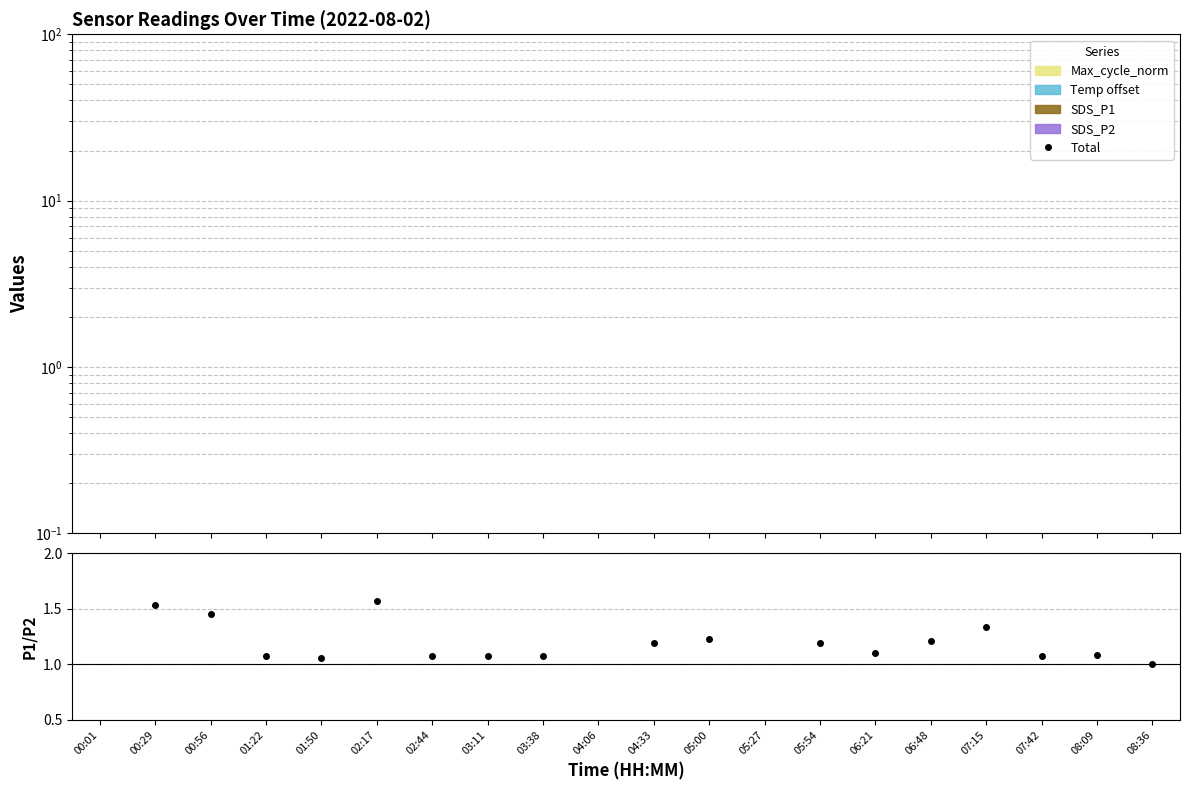

What is the average value of the Total series?

-20415.7